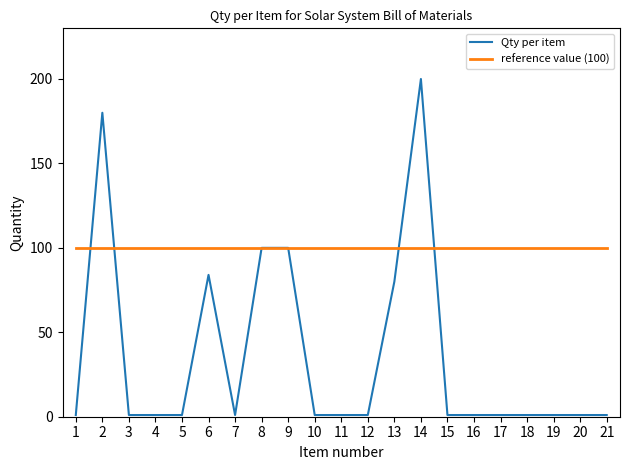

Reading left to right, transcribe all the data shown in this chart.

Qty per item: 1	180	1	1	1	84	1	100	100	1	1	1	80	200	1	1	1	1	1	1	1
reference value (100): 100	100	100	100	100	100	100	100	100	100	100	100	100	100	100	100	100	100	100	100	100